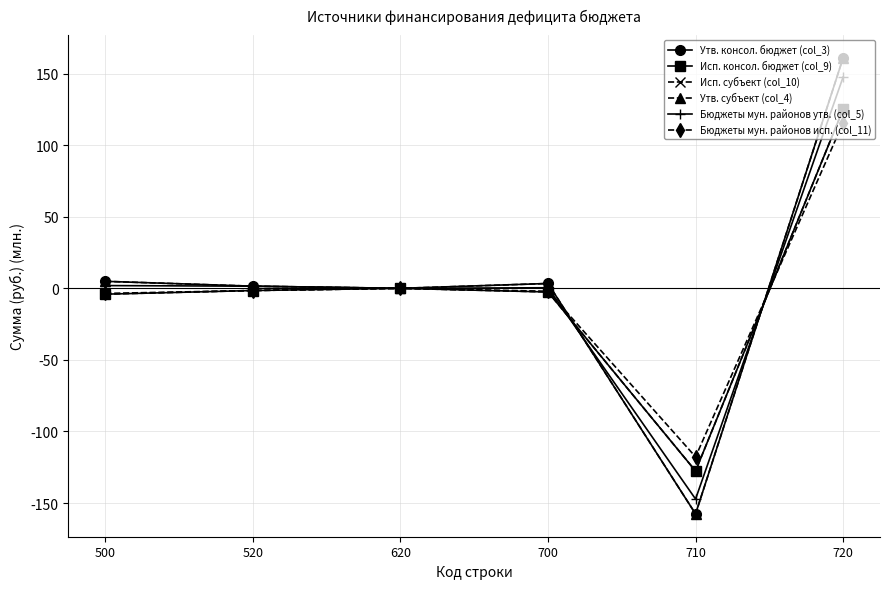

Reading left to right, what are all the values shown in this chart?

Утв. консол. бюджет (col_3): 500=4.9	520=1.5	620=0.0	700=3.4	710=-157.6	720=161.0
Исп. консол. бюджет (col_9): 500=-4.1	520=-1.5	620=0.0	700=-2.5	710=-127.6	720=125.1
Исп. субъект (col_10): 500=-4.1	520=-1.5	620=0.0	700=-2.5	710=-127.6	720=125.1
Утв. субъект (col_4): 500=4.9	520=1.5	620=0.0	700=3.4	710=-157.6	720=161.0
Бюджеты мун. районов утв. (col_5): 500=1.9	520=1.5	620=0.0	700=0.4	710=-147.2	720=147.6
Бюджеты мун. районов исп. (col_11): 500=-3.6	520=-1.5	620=0.0	700=-2.0	710=-117.7	720=115.7